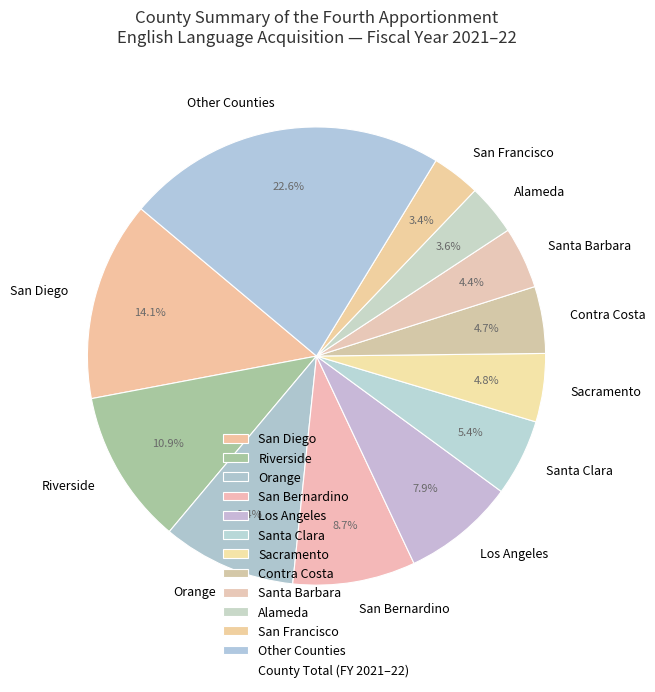

To the nearest percent, what is the difference between the largest and smallest slice percentages?

19%